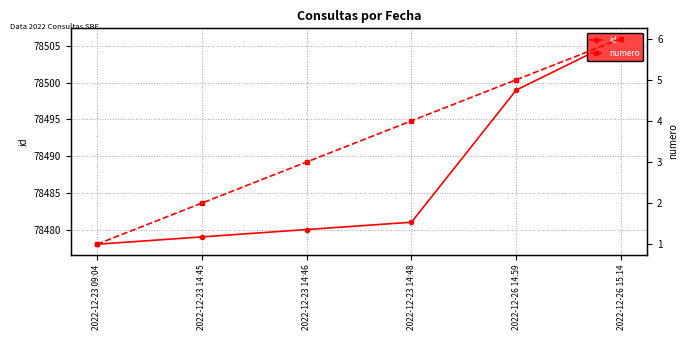

How many data points in id are less than 78481?

3